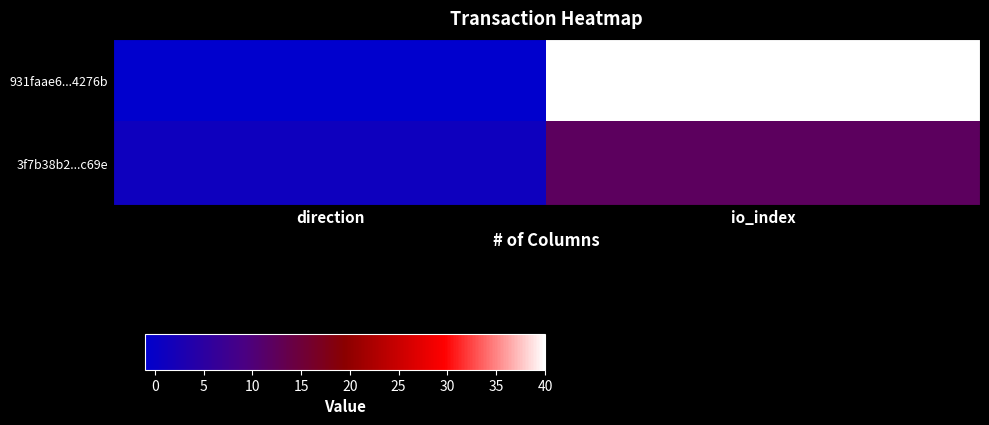

At which category is the sum across all series the highest?

io_index